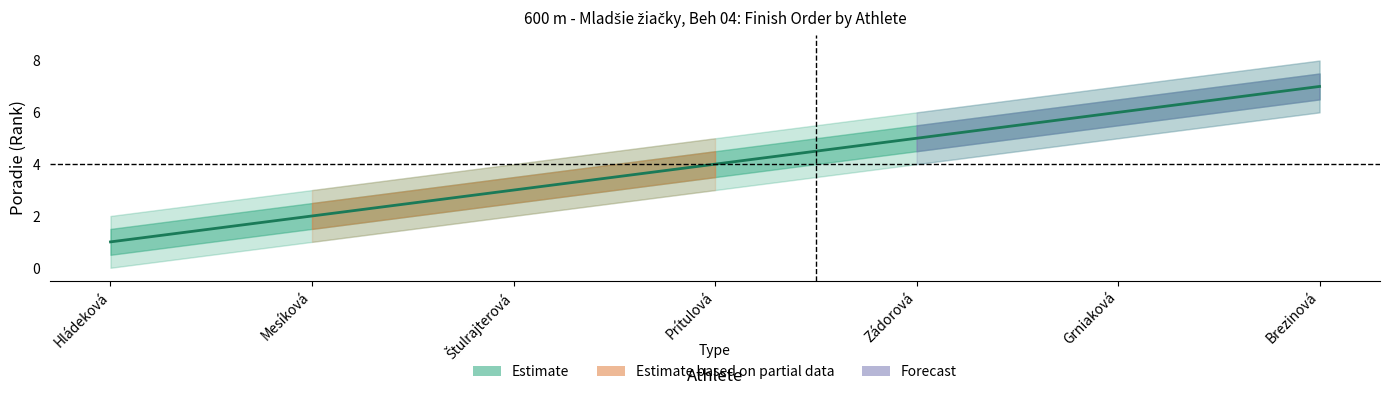

What is the difference between the Poradie_lower values at Hládeková and Zádorová?

4.0